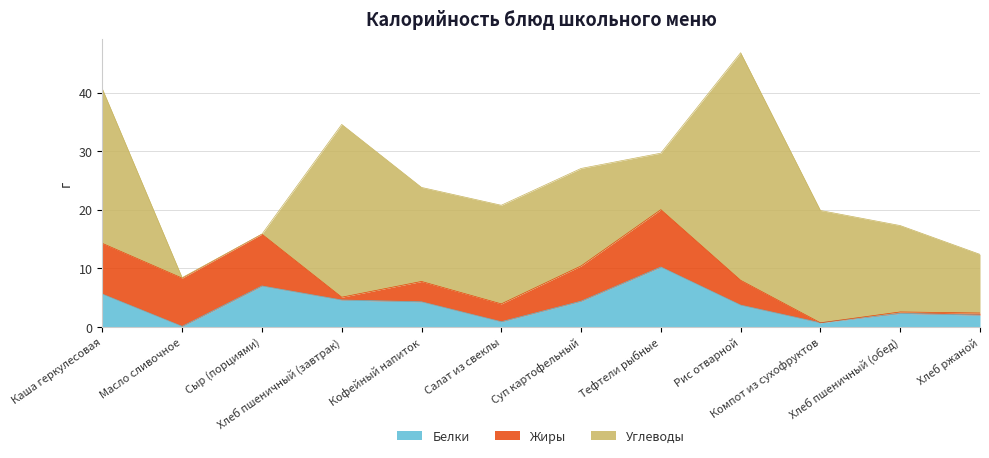

At which category does the chart reach its minimum across all series?

Компот из сухофруктов